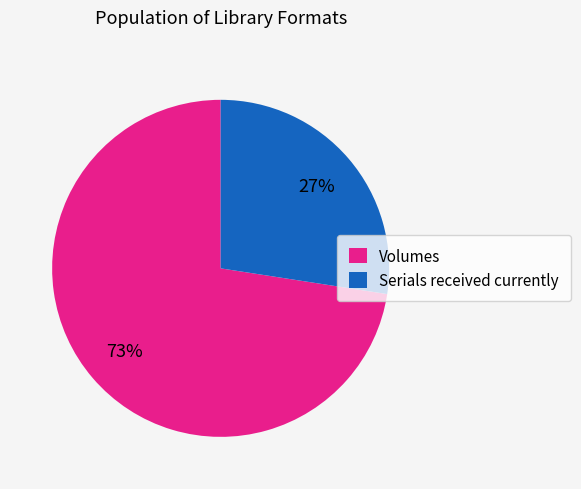

The Serials received currently slice represents 27% of the pie. True or false?

True